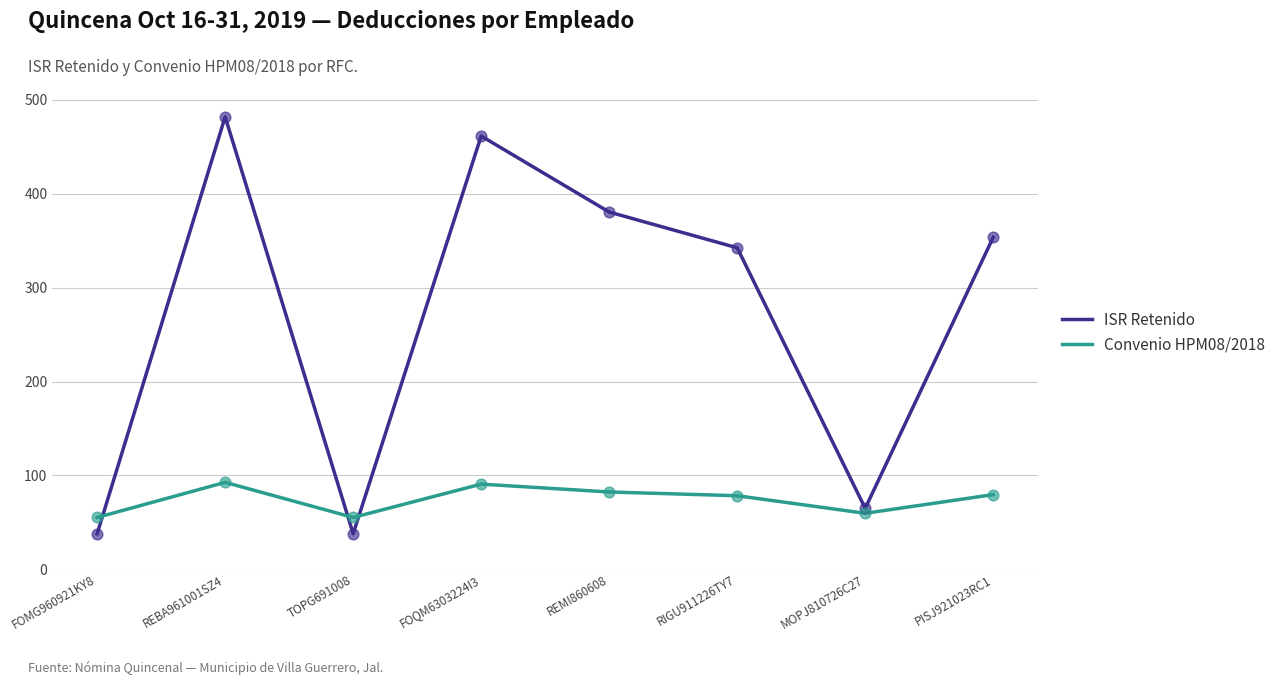

Between RIGU911226TY7 and MOPJ810726C27, which series saw the biggest shift?

ISR Retenido